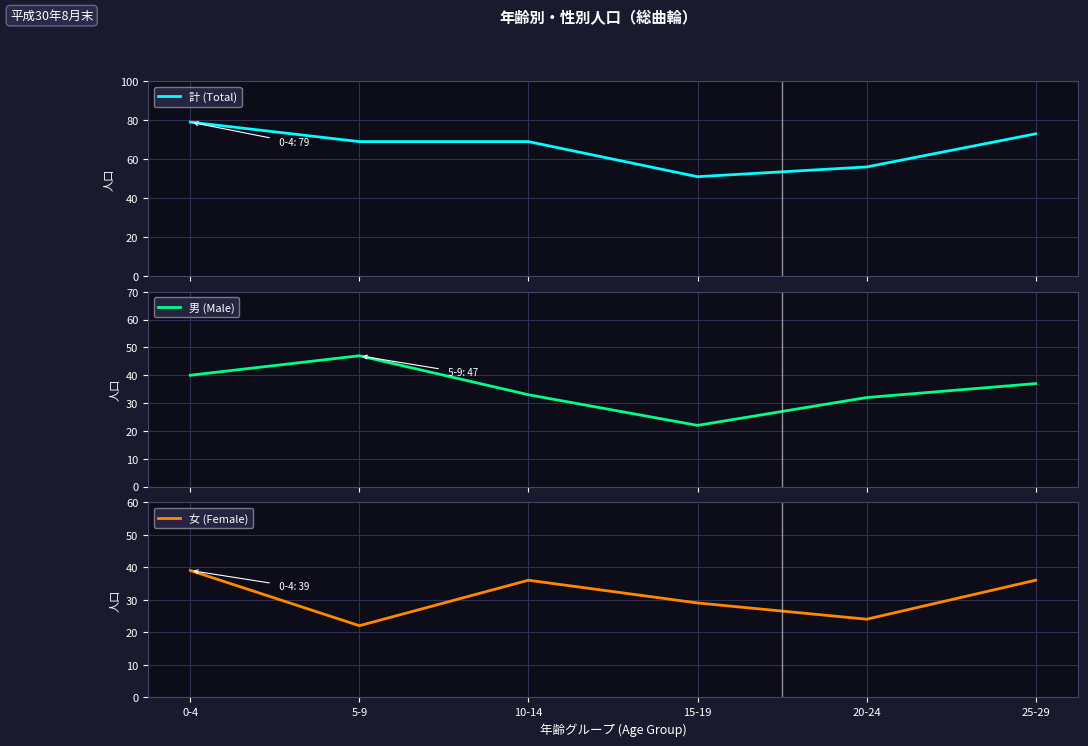

Where does the 計 (Total) series first go above 69?

0-4